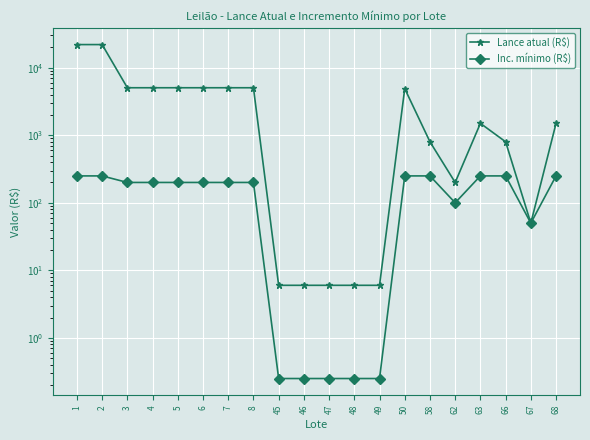

Which series has the largest total across all categories?

Lance atual (R$)